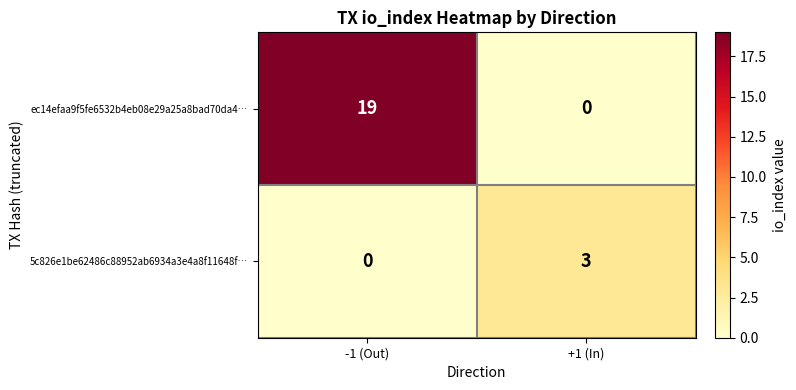

Where is 5c826e1be62486c88952ab6934a3e4a8f11648f… nearest to the value 1?

-1 (Out)